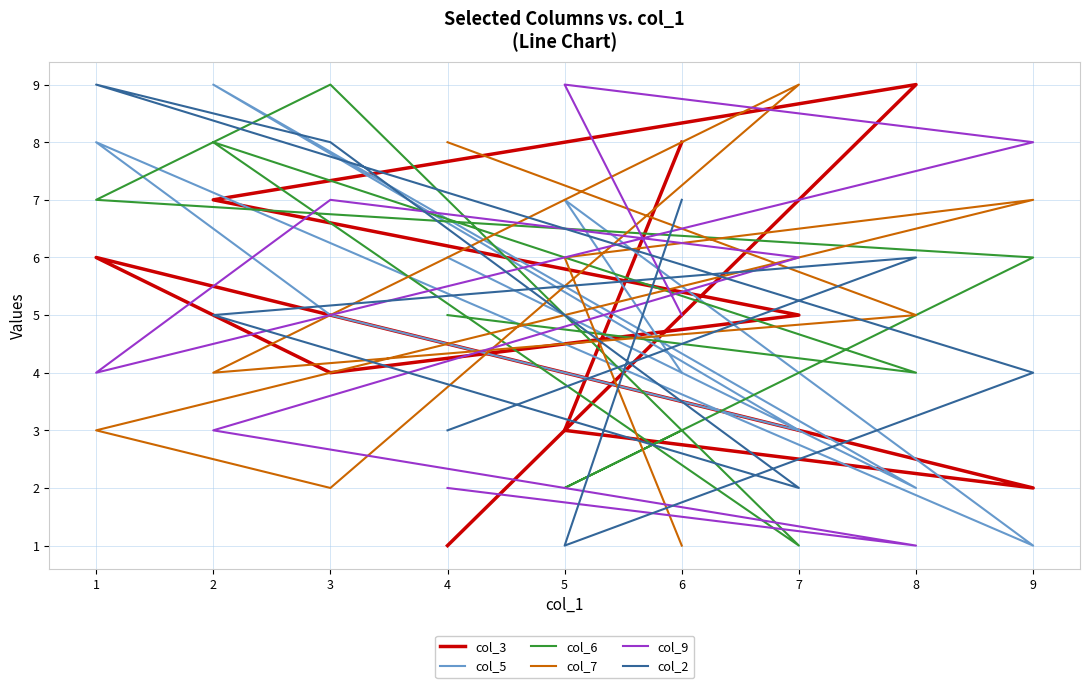

At which category does col_5 reach its first local peak?

5